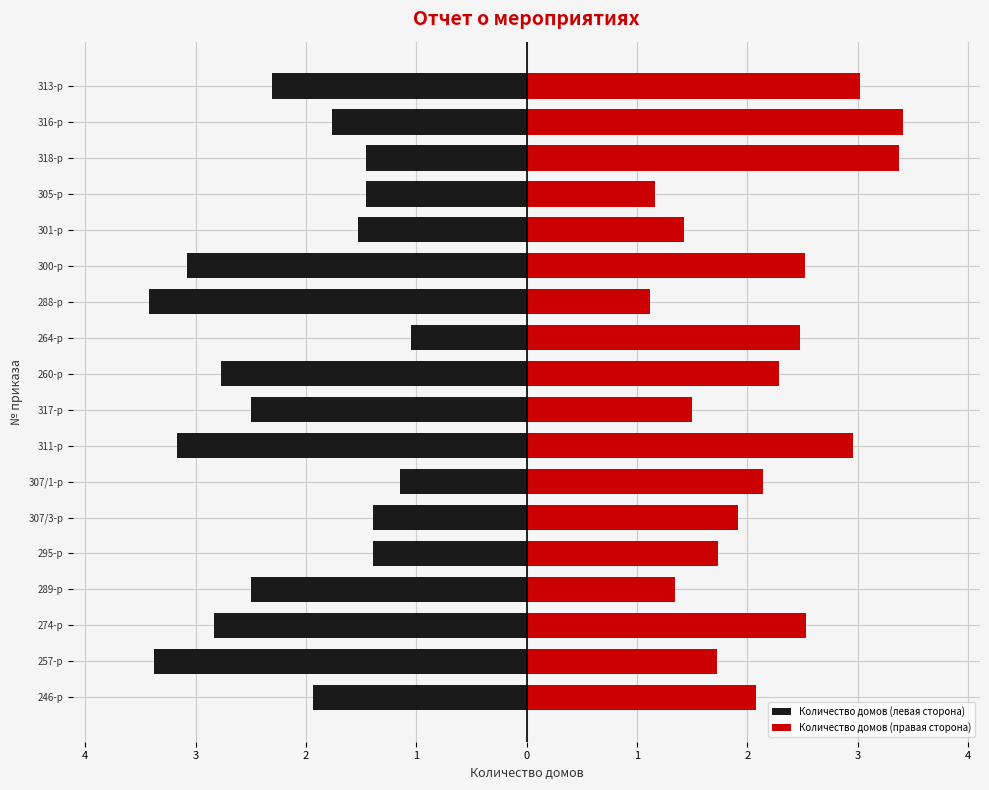

What is the smallest value displayed?

-3.4